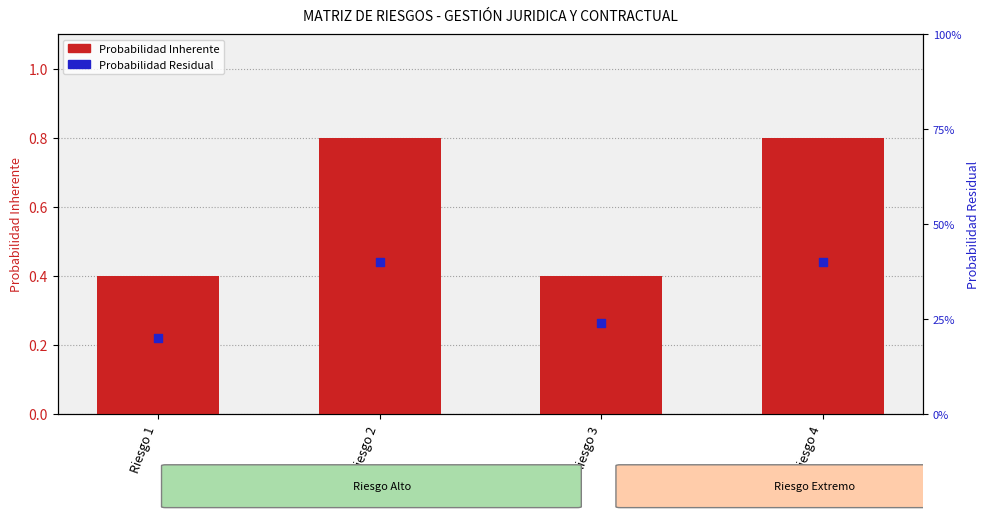

Is the value of Probabilidad Residual at Riesgo 1 greater than the value of Probabilidad Inherente at Riesgo 2?

No